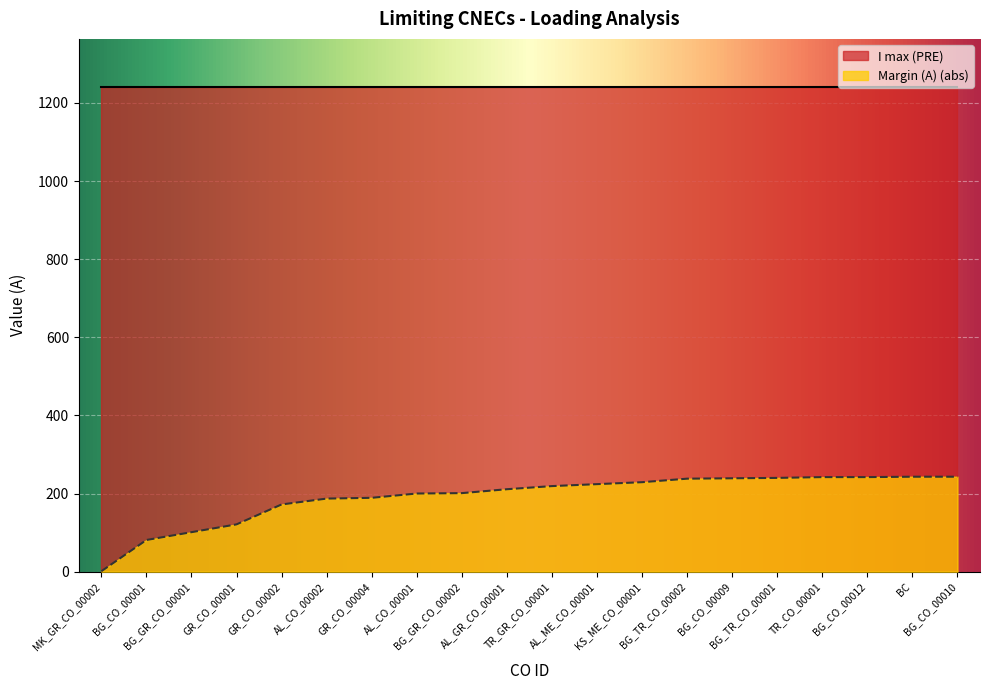

List the labels in order of value, smallest first.

MK_GR_CO_00002, BG_CO_00001, BG_GR_CO_00001, GR_CO_00001, GR_CO_00002, AL_CO_00002, GR_CO_00004, AL_CO_00001, BG_GR_CO_00002, AL_GR_CO_00001, TR_GR_CO_00001, AL_ME_CO_00001, KS_ME_CO_00001, BG_TR_CO_00002, BG_CO_00009, BG_TR_CO_00001, TR_CO_00001, BG_CO_00012, BC, BG_CO_00010